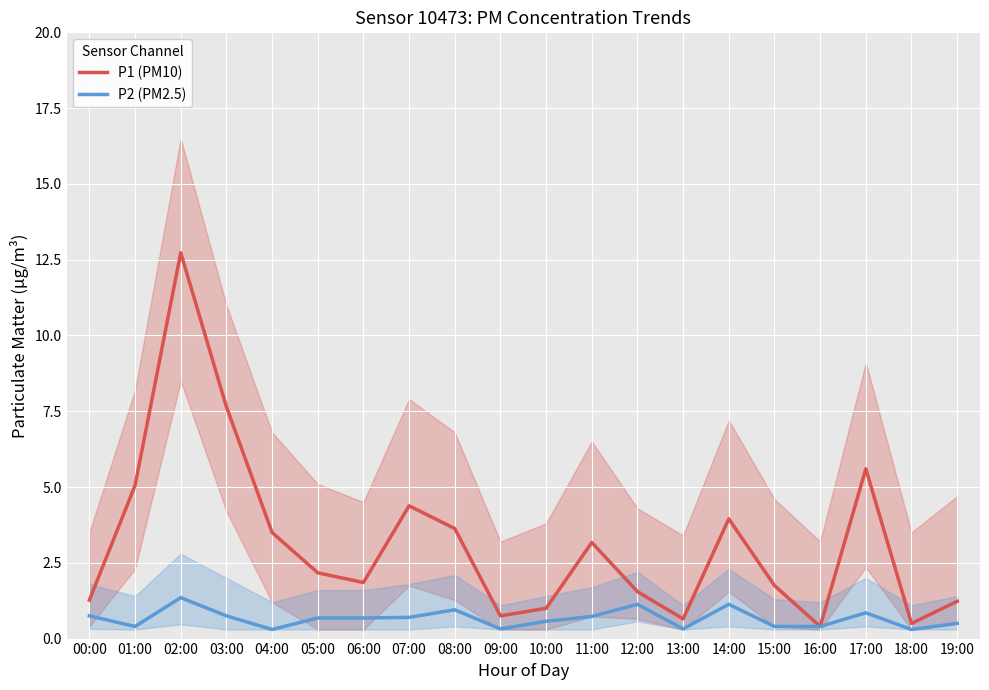

How many lines are shown in the chart?

2